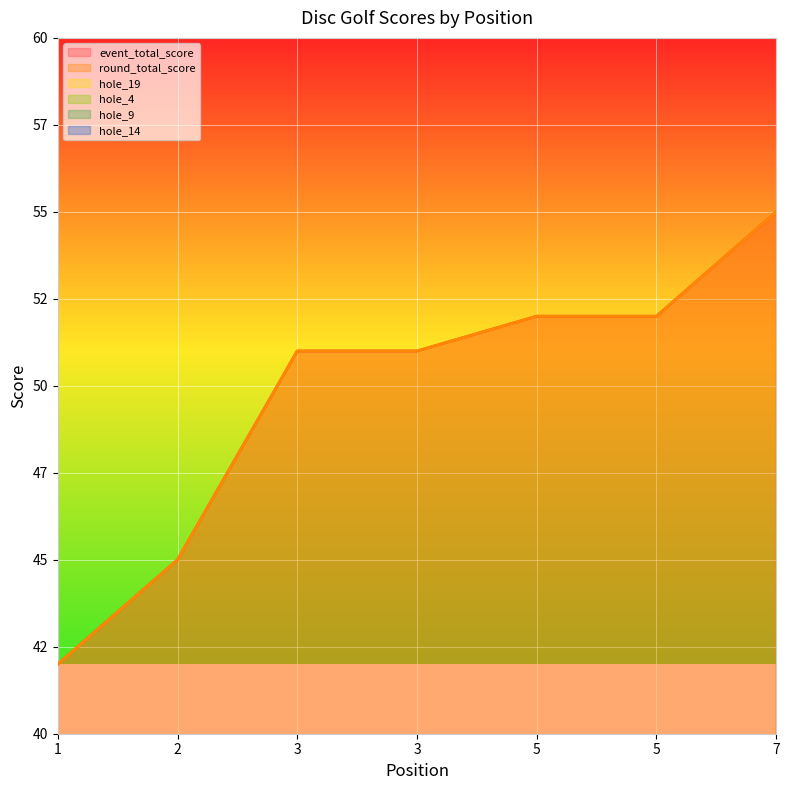

Between 2 and 3, which is larger?

3